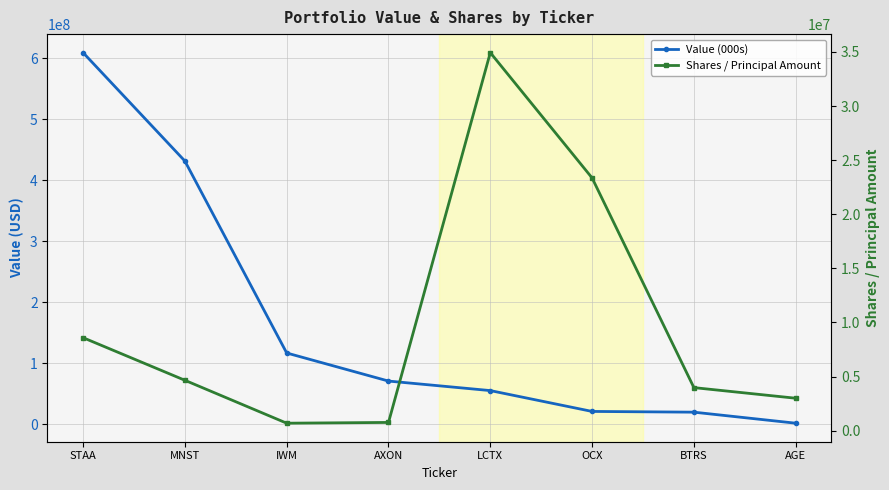

Reading left to right, what are all the values shown in this chart?

Value (000s): 609431000	431656000	116858000	70815000	55198000	21011000	19809000	1727000
Shares / Principal Amount: 8592007	4656488	690000	760062	34935485	23353697	3977701	2997156